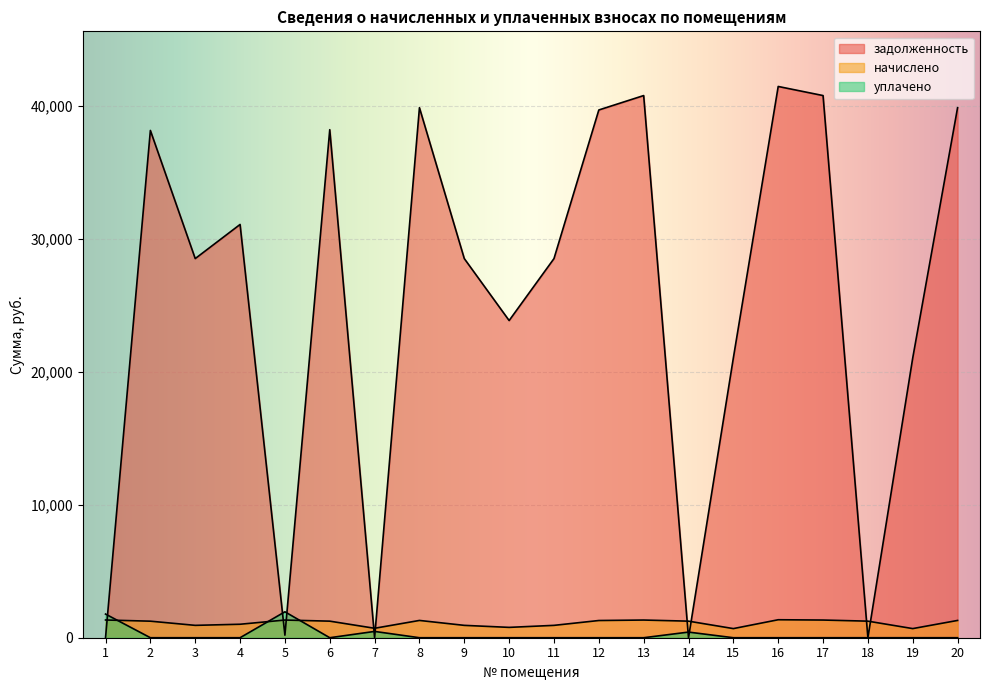

How many times do начислено and задолженность cross each other?

9